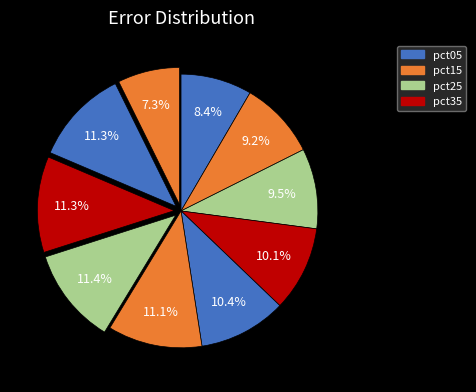

How many segments does this pie chart have?

10